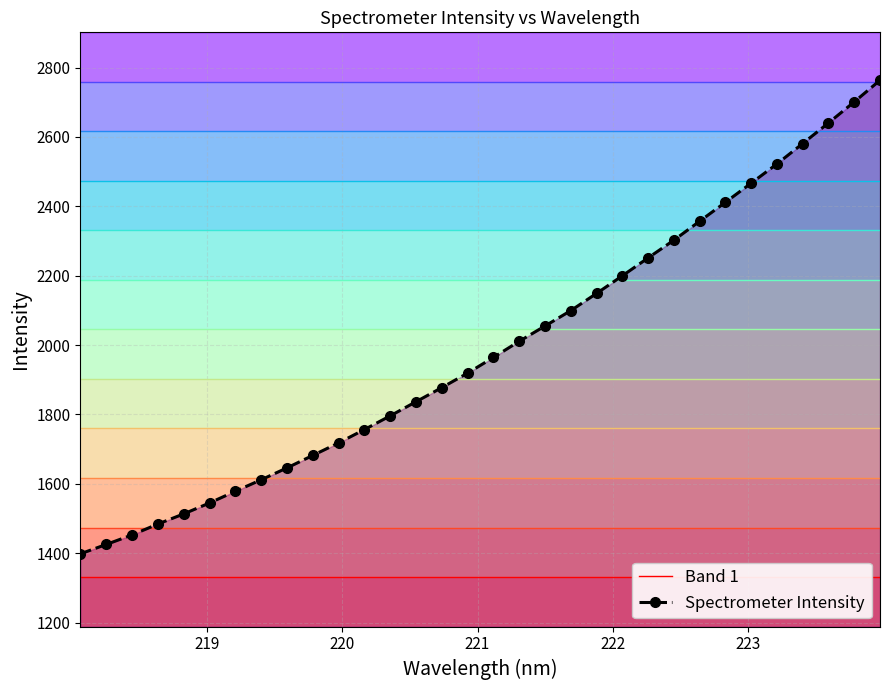

How many series are shown in this chart?

2